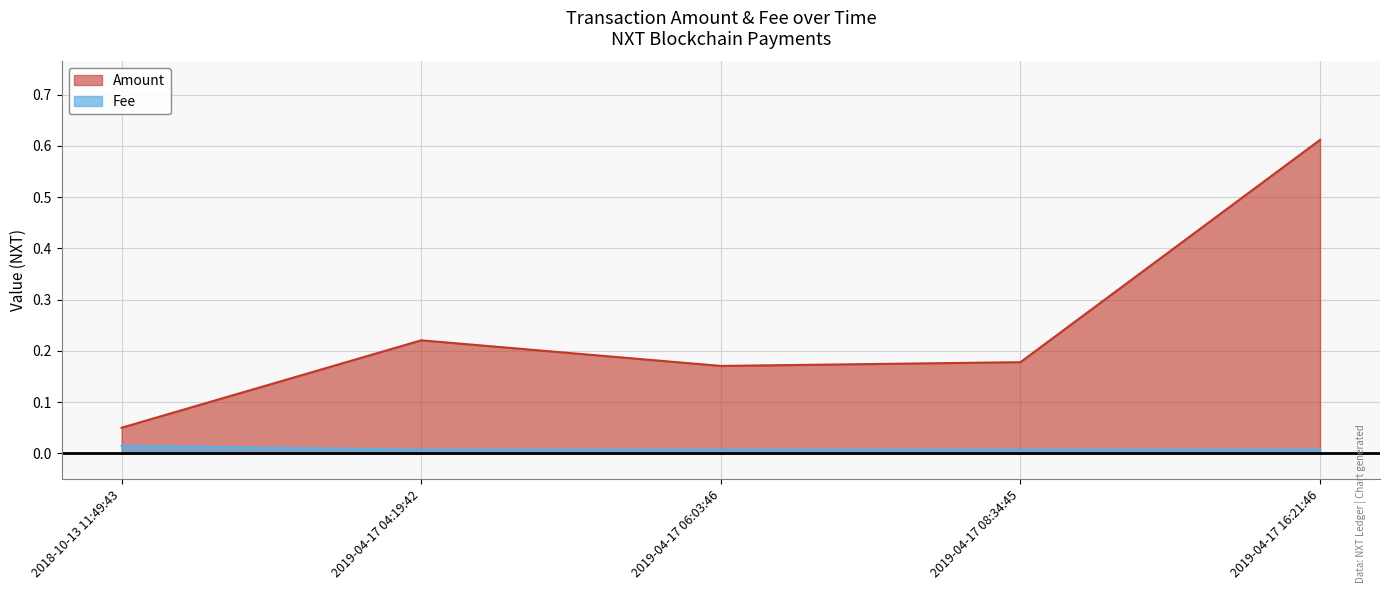

Is it true that Amount equals 0.2 at 2019-04-17 06:03:46?

True